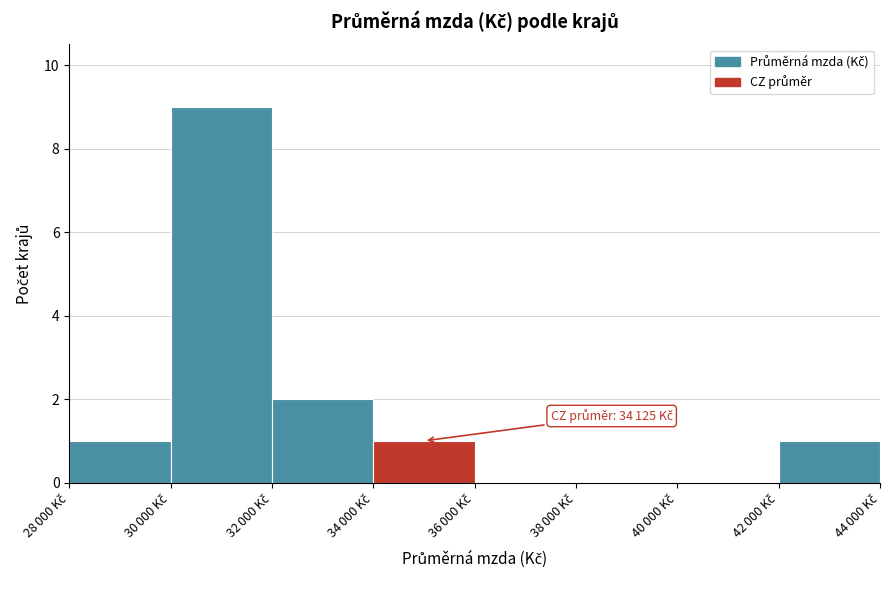

What is the sum of all values?

14